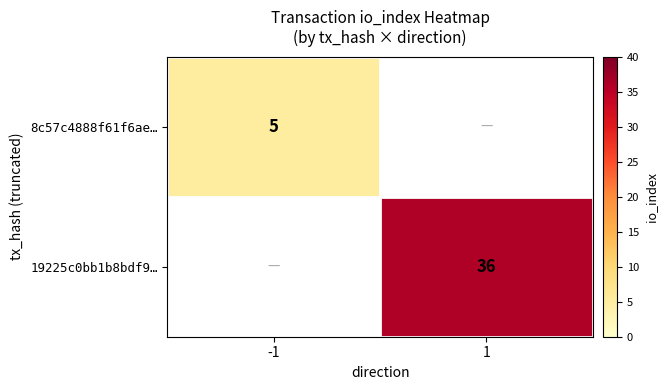

The 8c57c4888f61f6ae… series shows 7.0 at -1. True or false?

False